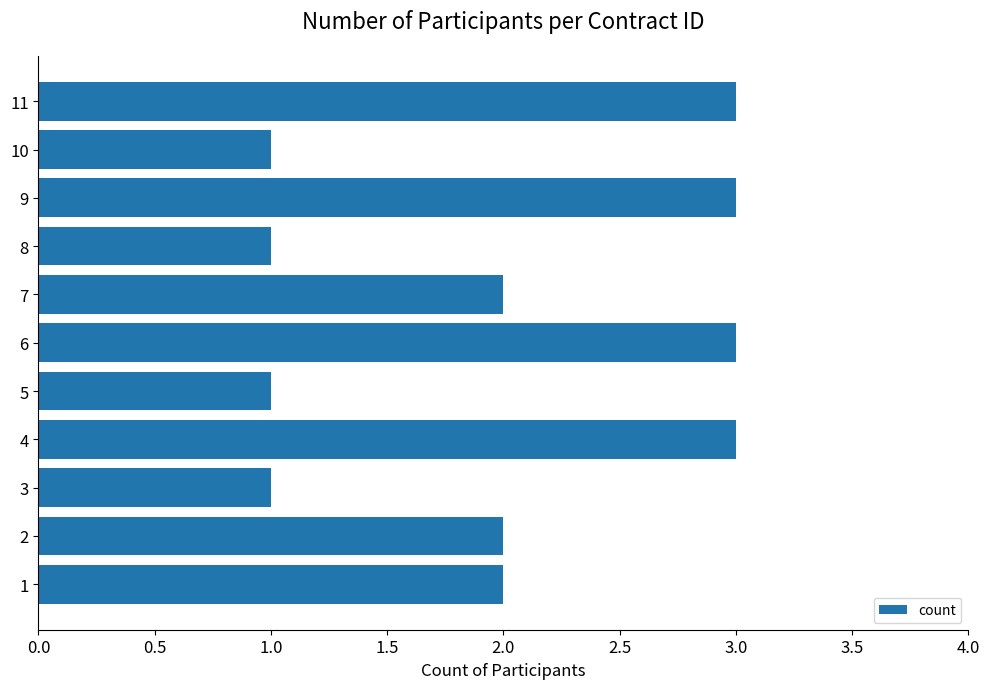

What is the greatest value displayed?

3